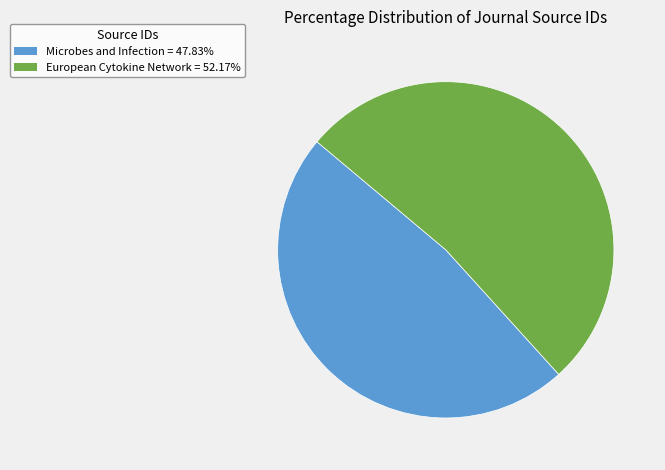

How many segments does this pie chart have?

2